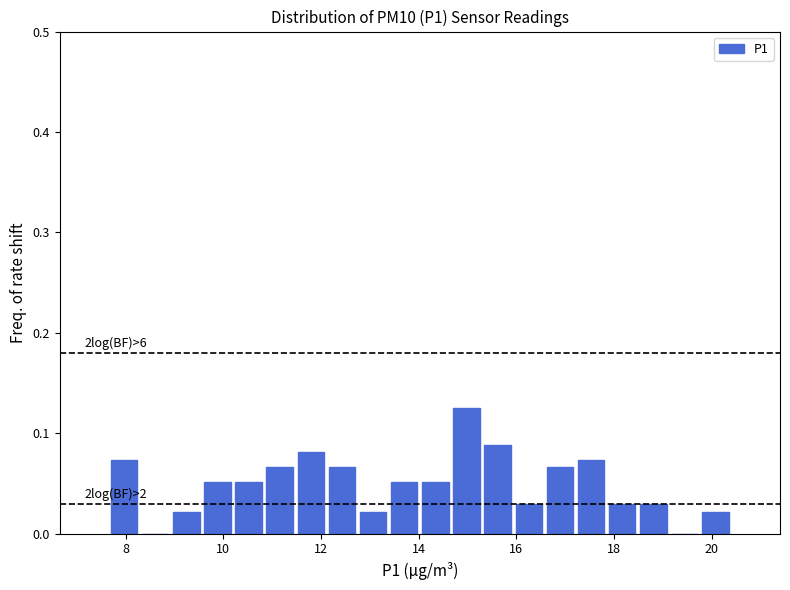

Around what value on the x-axis is the tallest bar? Give the approximate position of its centre, as read against the axis.

15.0